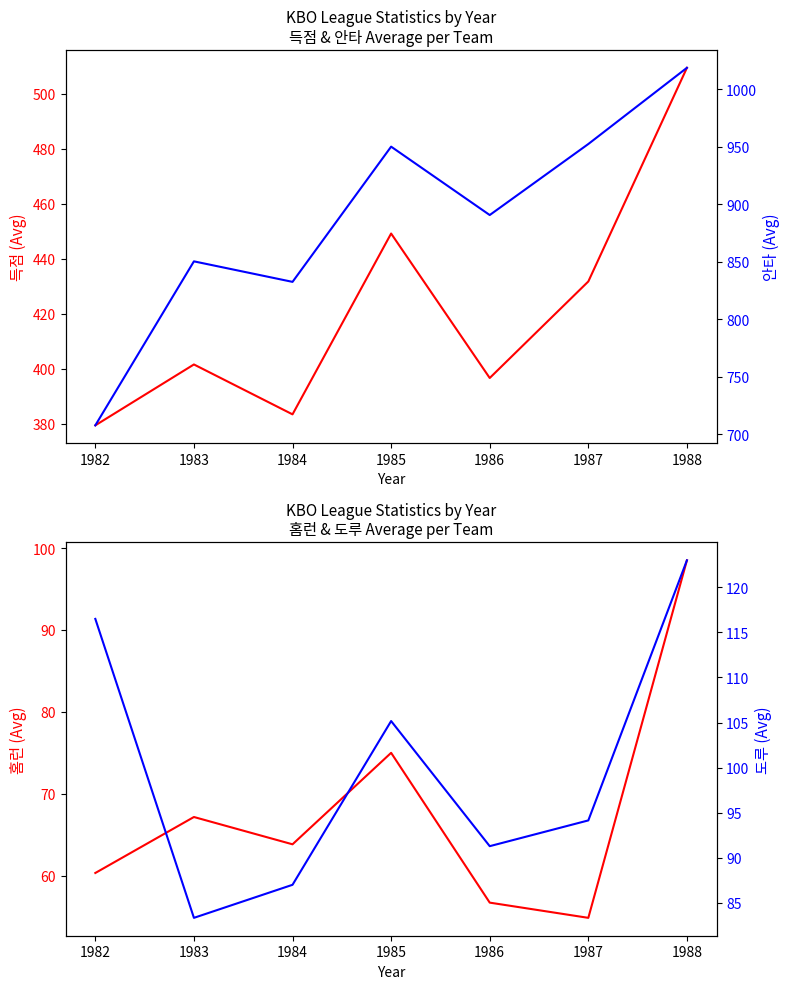

How many data points in 도루 (Avg SB) are less than 94?

3